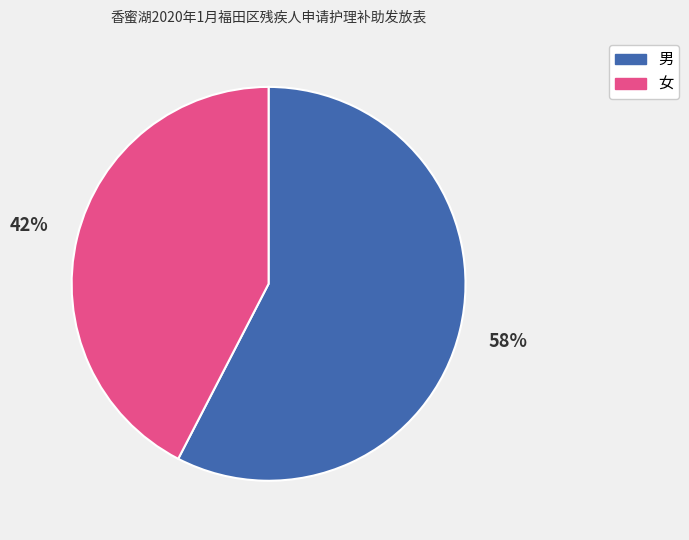

Which slice is the smallest?

女